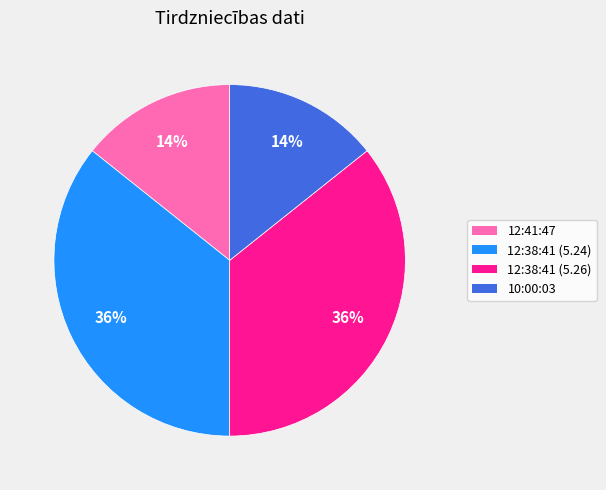

The 10:00:03 slice represents 28% of the pie. True or false?

False